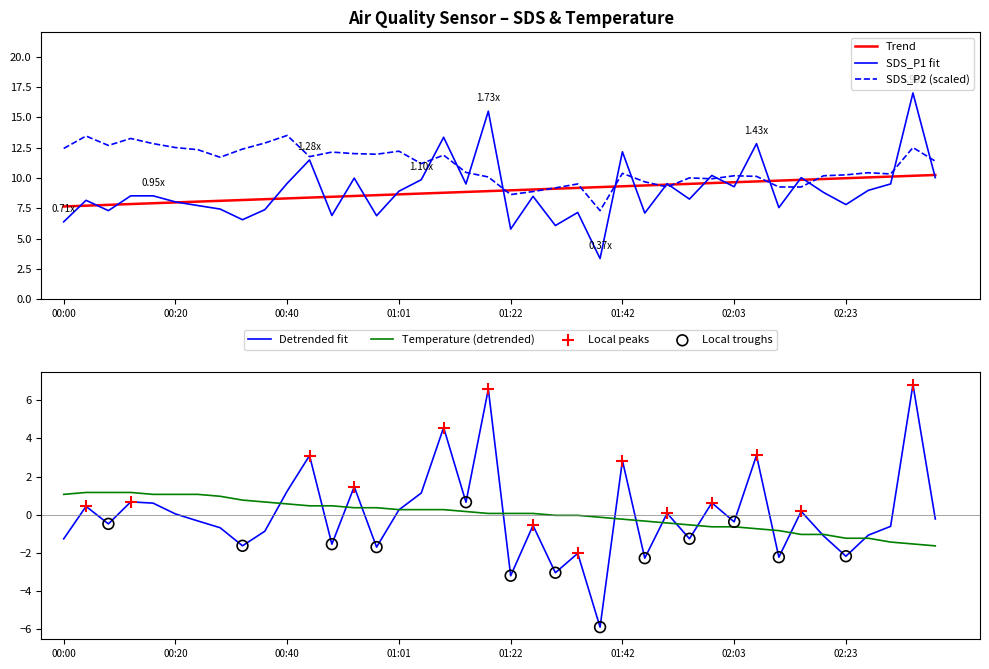

What is the total value across all series at 02:15?

18.2